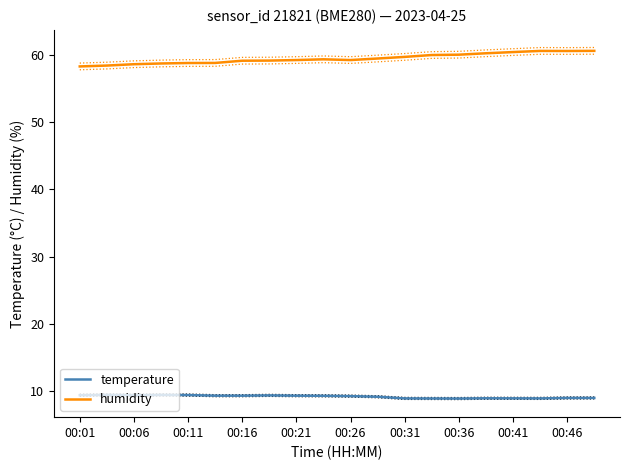

At which category is the sum across all series the highest?

19